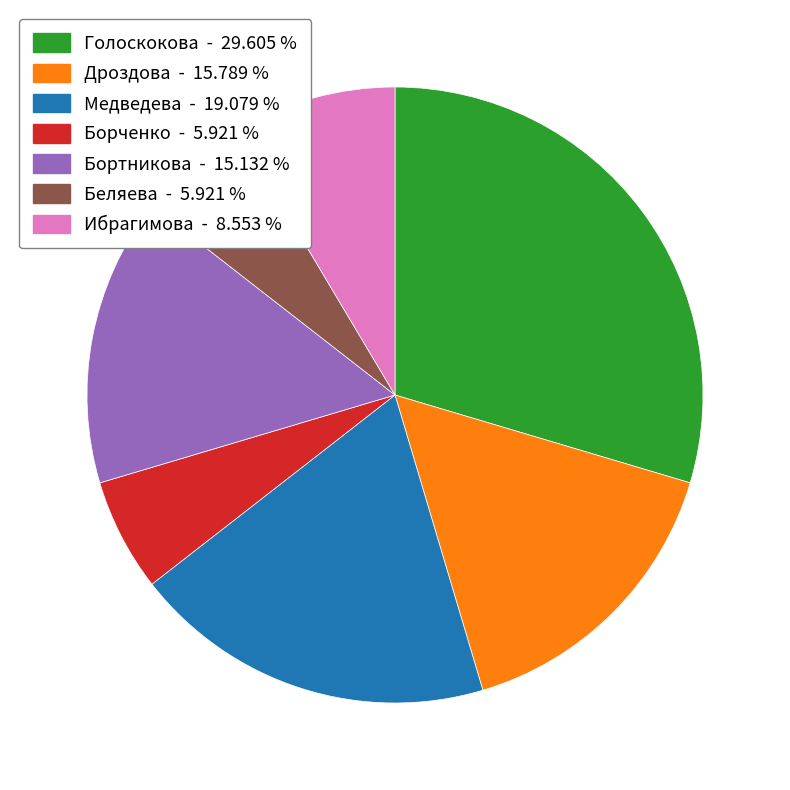

Approximately how many times larger is the value at Ибрагимова - 8.553 % compared to Беляева - 5.921 %?

1.4